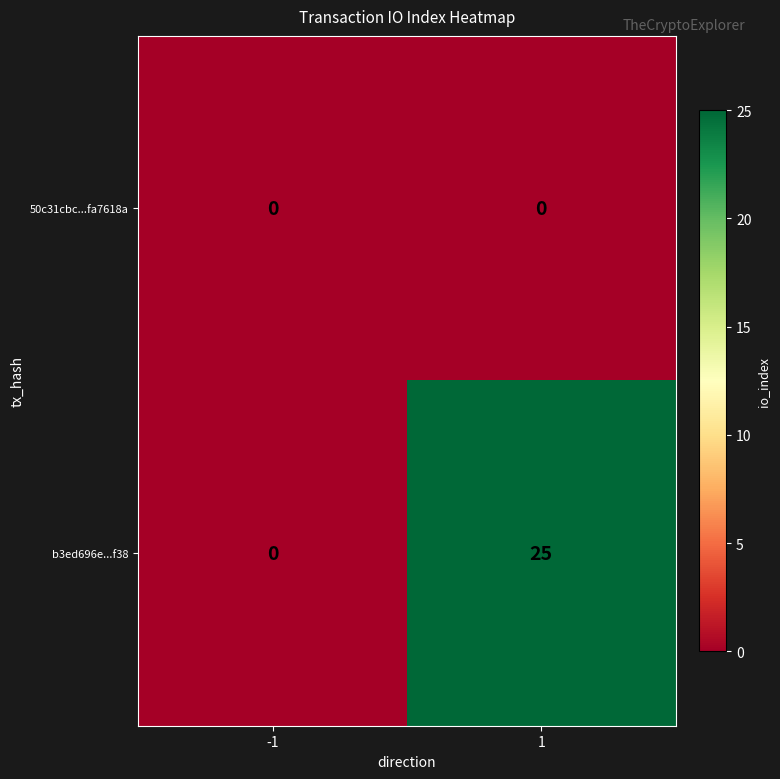

The value of b3ed696e...f38 at 1 is 43. True or false?

False